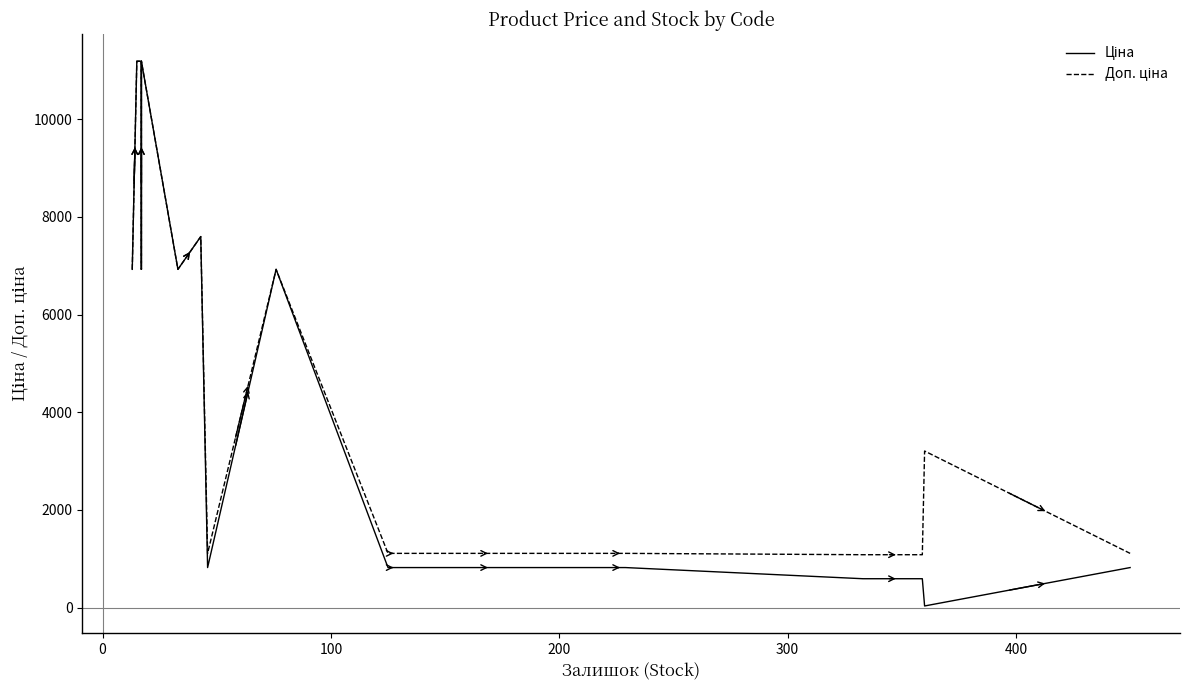

Which series has the largest total across all categories?

Доп. ціна